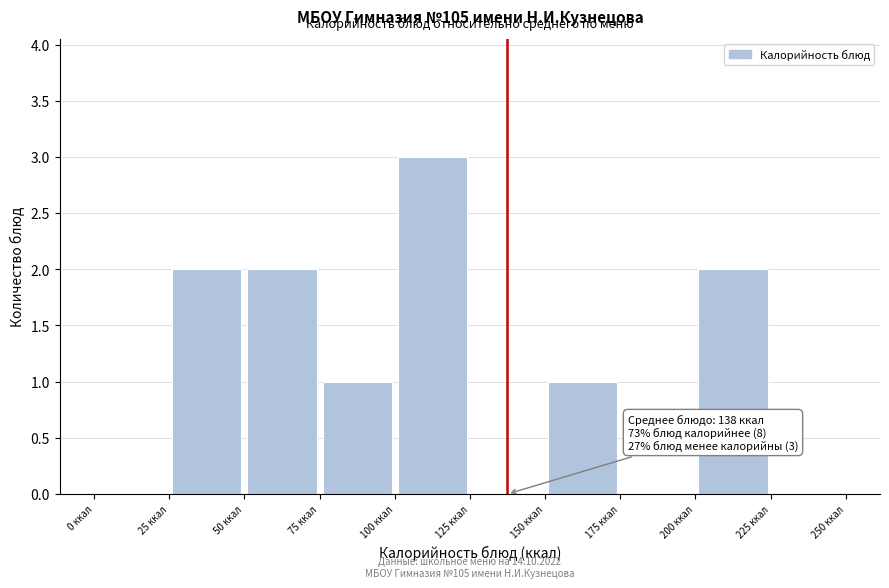

Over which range of the x-axis is the bar tallest?

100 to 125